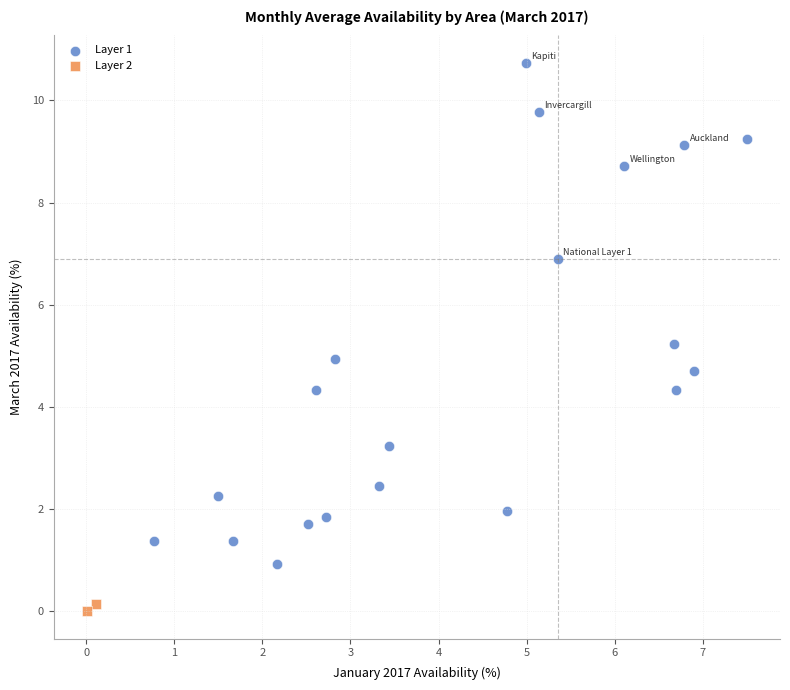

What are all the series names shown in the legend?

Layer 1, Layer 2